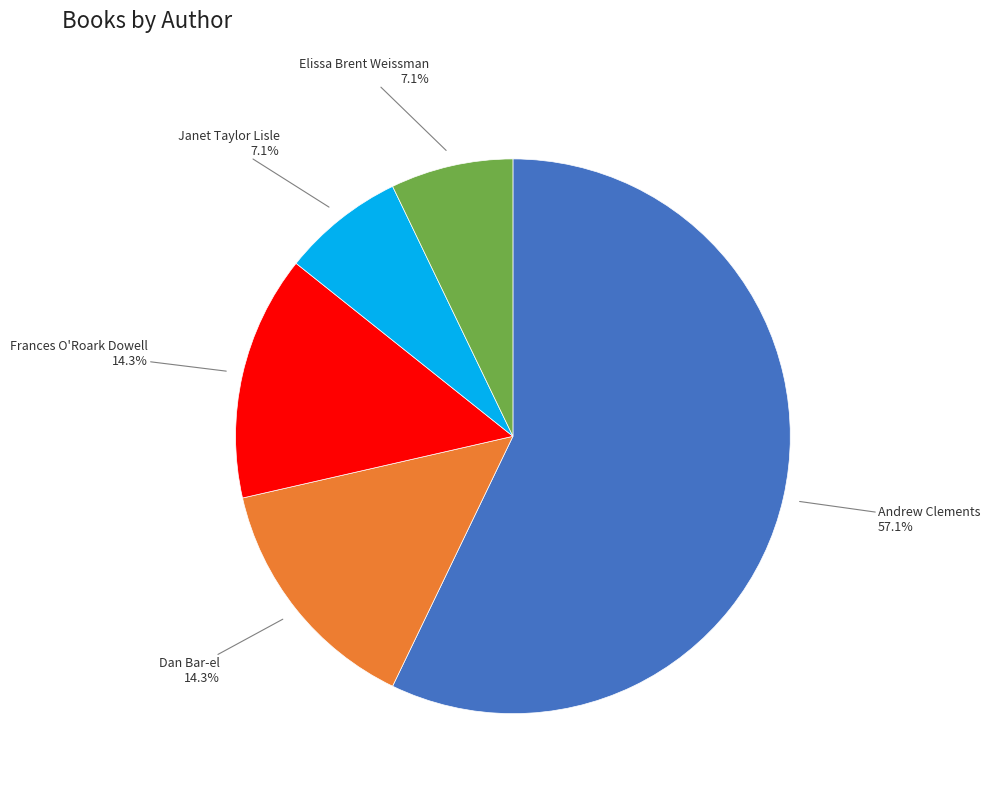

Does any single category account for the majority?

Yes